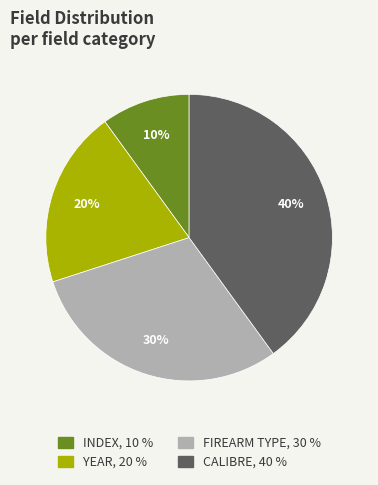

How many slices are in this pie chart?

4